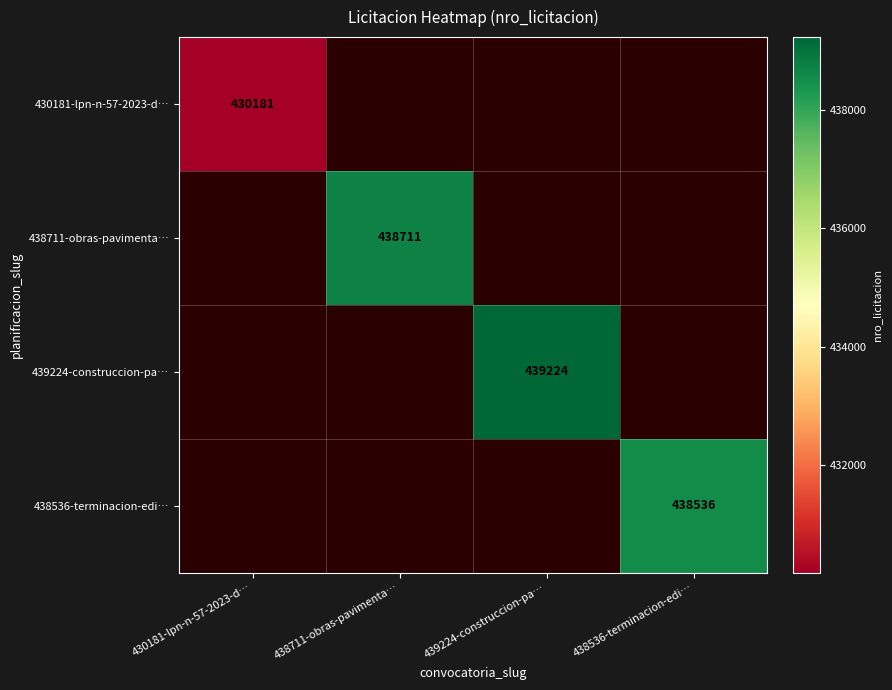

Which has a higher value, 438536-terminacion-edi… or 439224-construccion-pa…?

439224-construccion-pa…